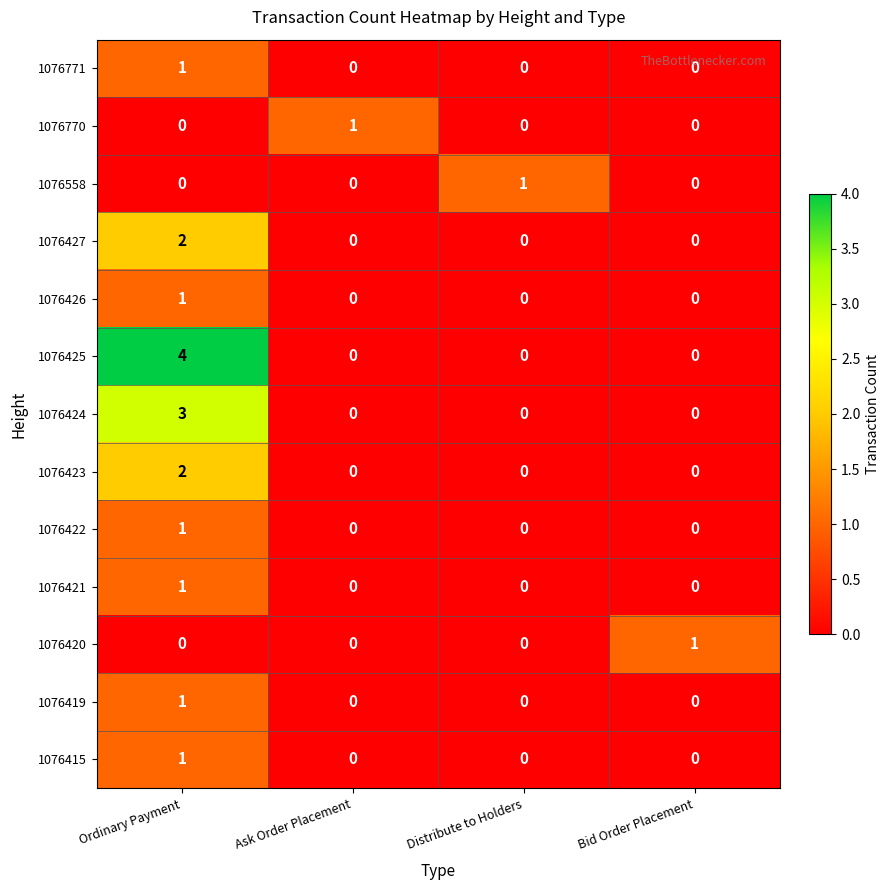

Which series has the largest total across all categories?

1076425